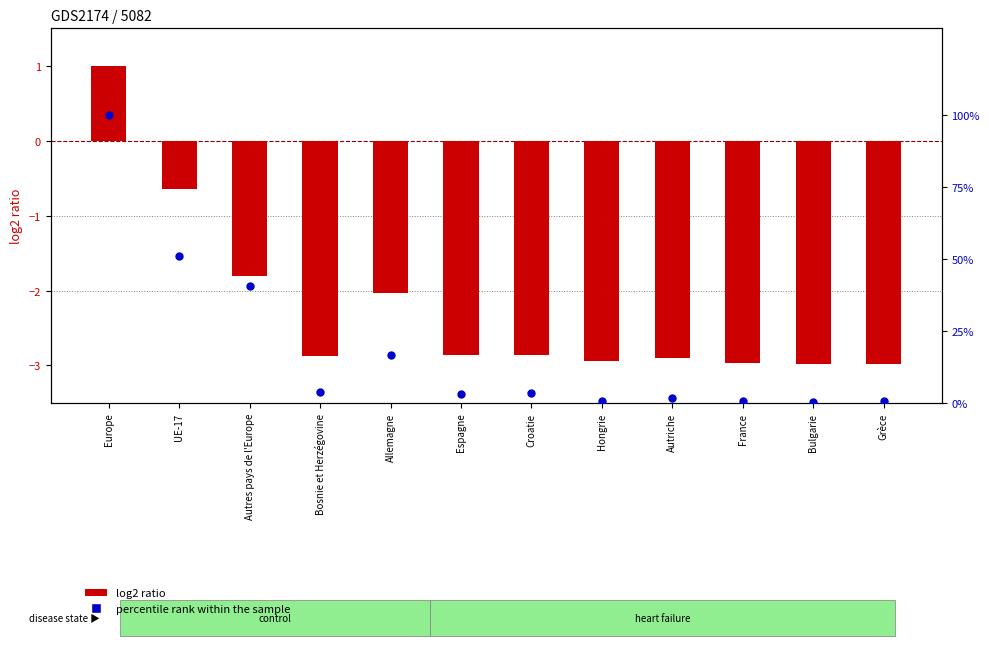

Which series has the largest total across all categories?

percentile rank within the sample